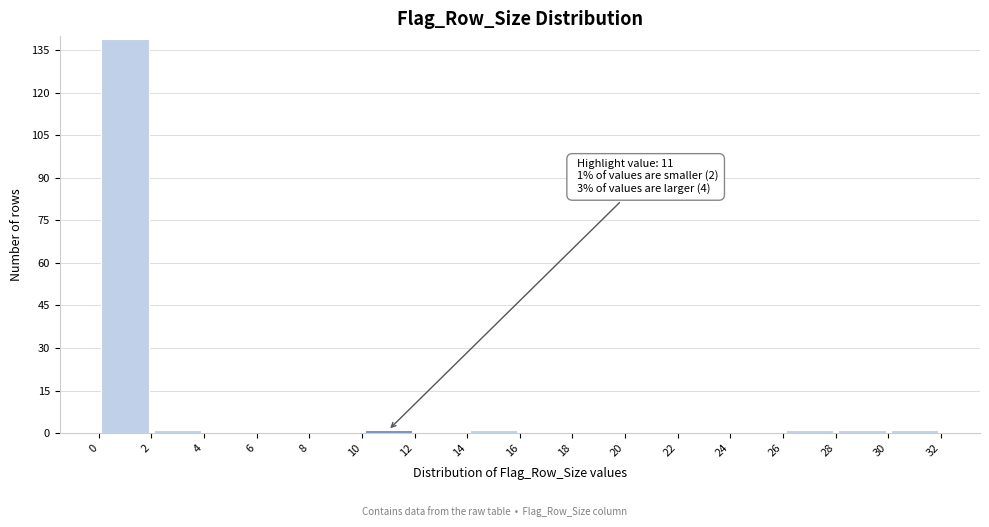

Which range on the x-axis has the tallest bar?

0 to 2